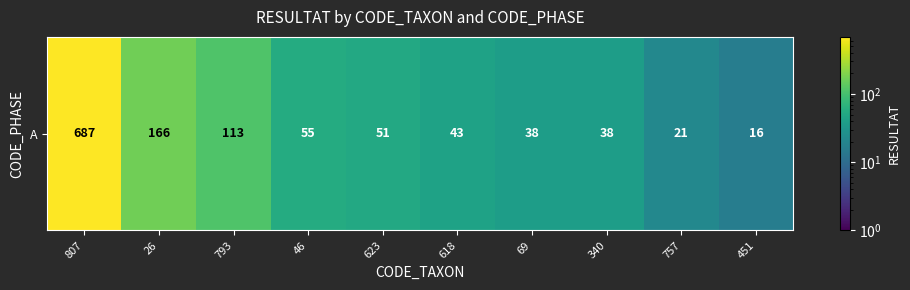

What is the change in value from 340 to 451?

-22